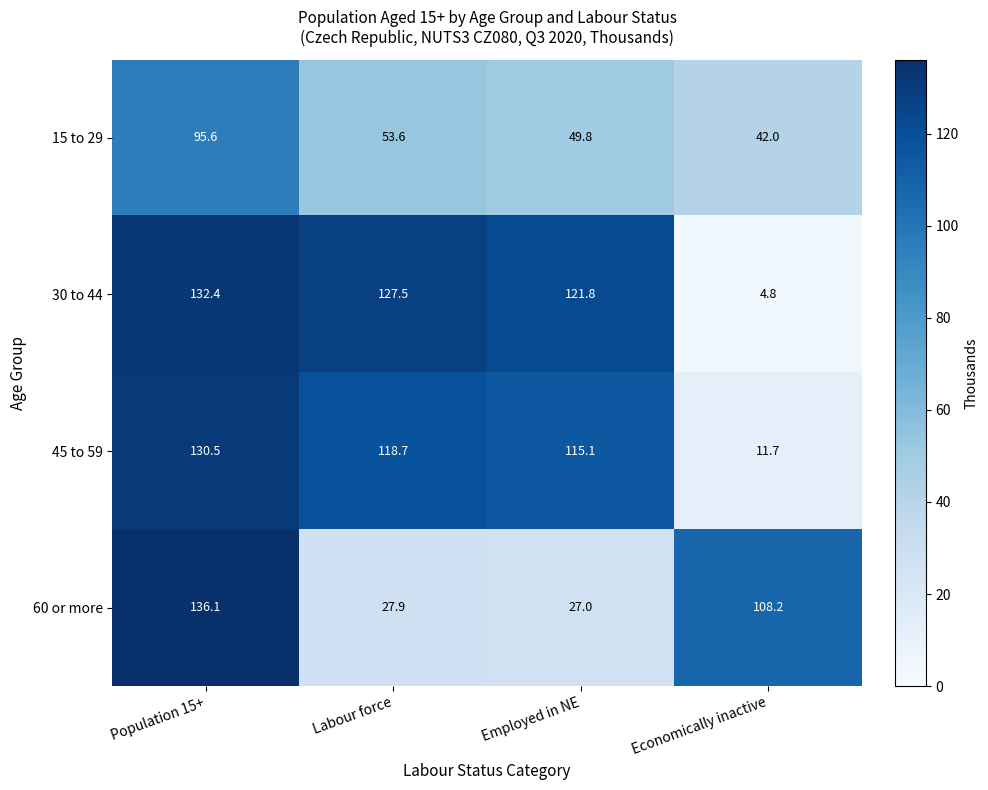

Which label corresponds to the largest value in the chart?

Population 15+